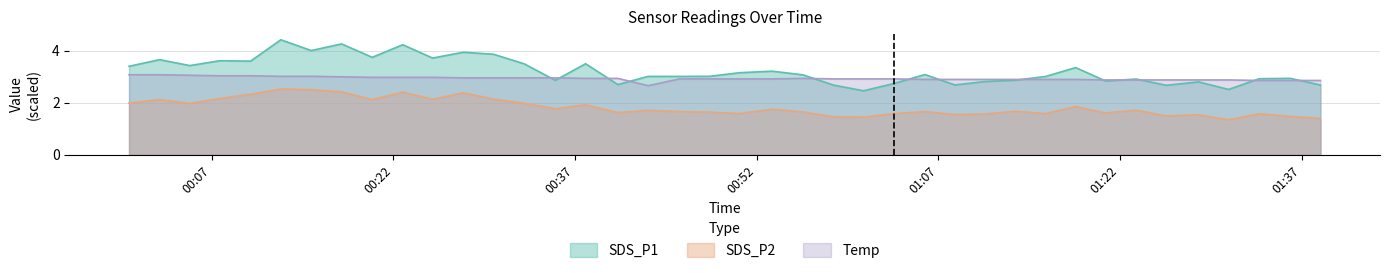

Which series has the largest total across all categories?

SDS_P1